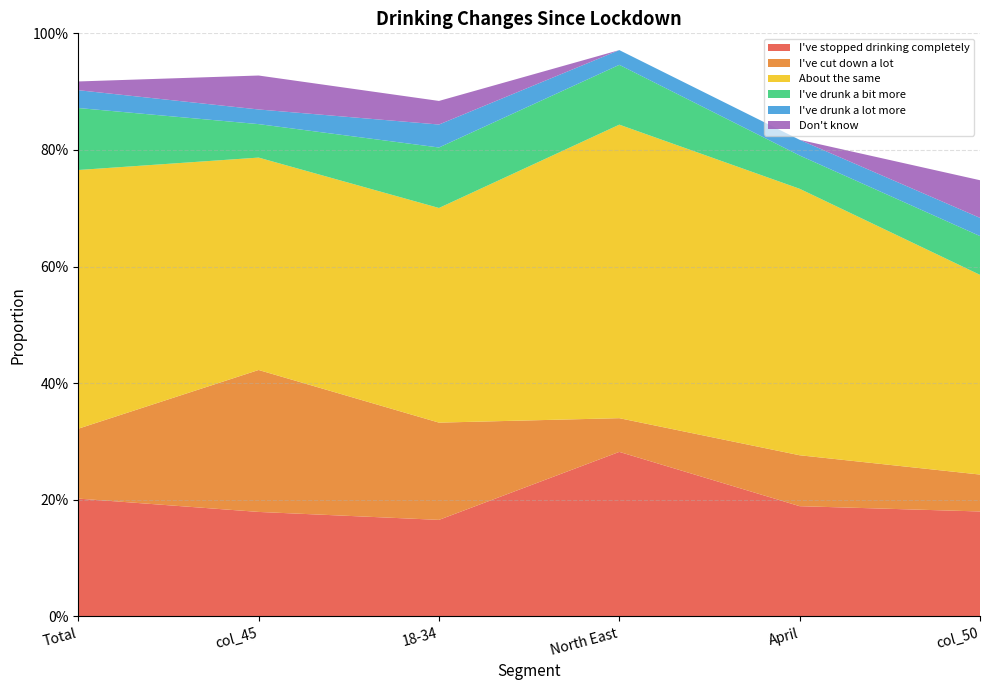

Reading left to right, list all the values displayed in this chart.

I've stopped drinking completely: 0.2	0.2	0.2	0.3	0.2	0.2
I've cut down a lot: 0.1	0.2	0.2	0.1	0.1	0.1
About the same: 0.4	0.4	0.4	0.5	0.5	0.3
I've drunk a bit more: 0.1	0.1	0.1	0.1	0.1	0.1
I've drunk a lot more: 0.0	0.0	0.0	0.0	0.0	0.0
Don't know: 0.0	0.1	0.0	0.0	0.0	0.1